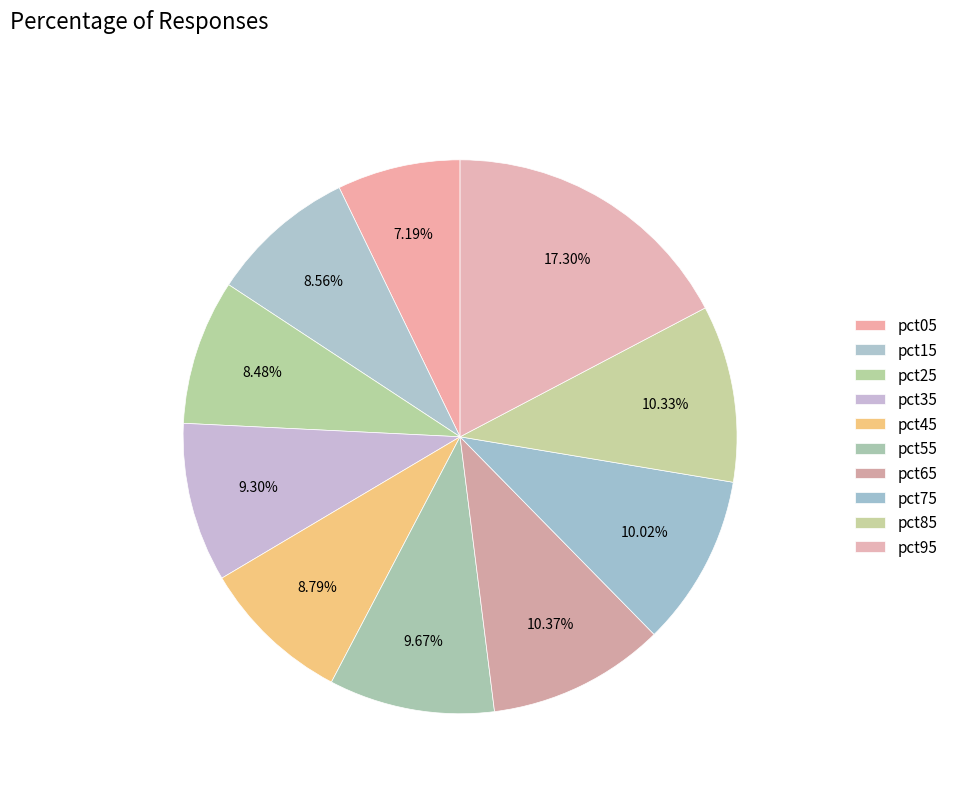

To the nearest percent, what portion does pct65 represent?

10%